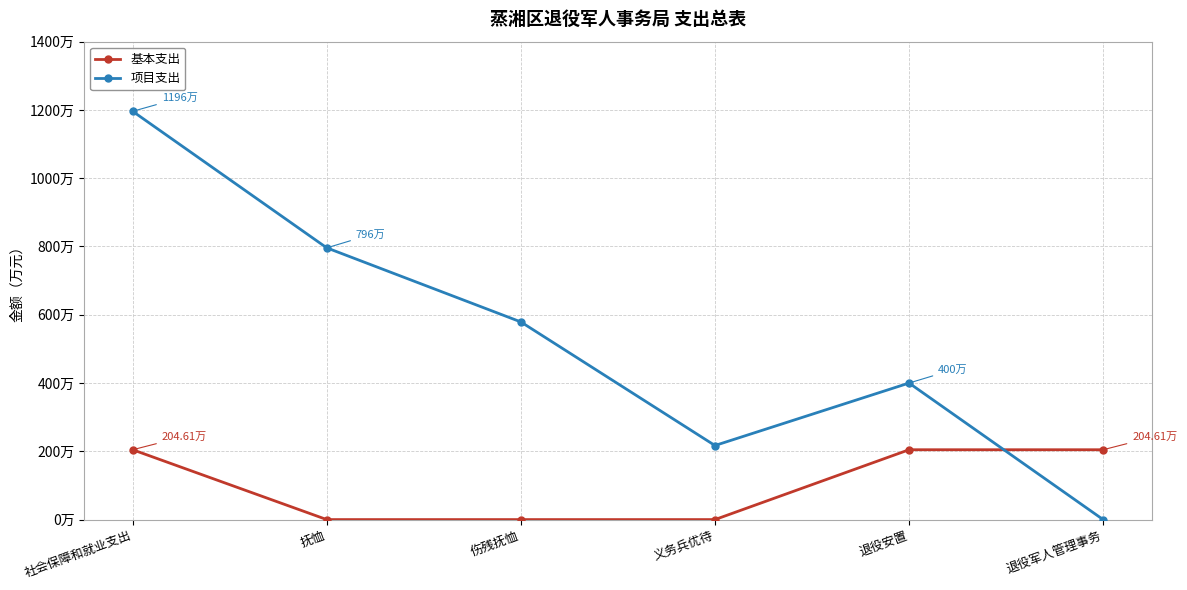

After their last crossing, which series has the higher values: 基本支出 or 项目支出?

基本支出